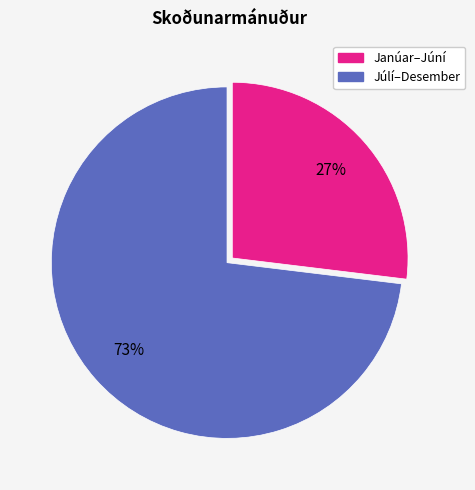

Does any single category account for the majority?

Yes